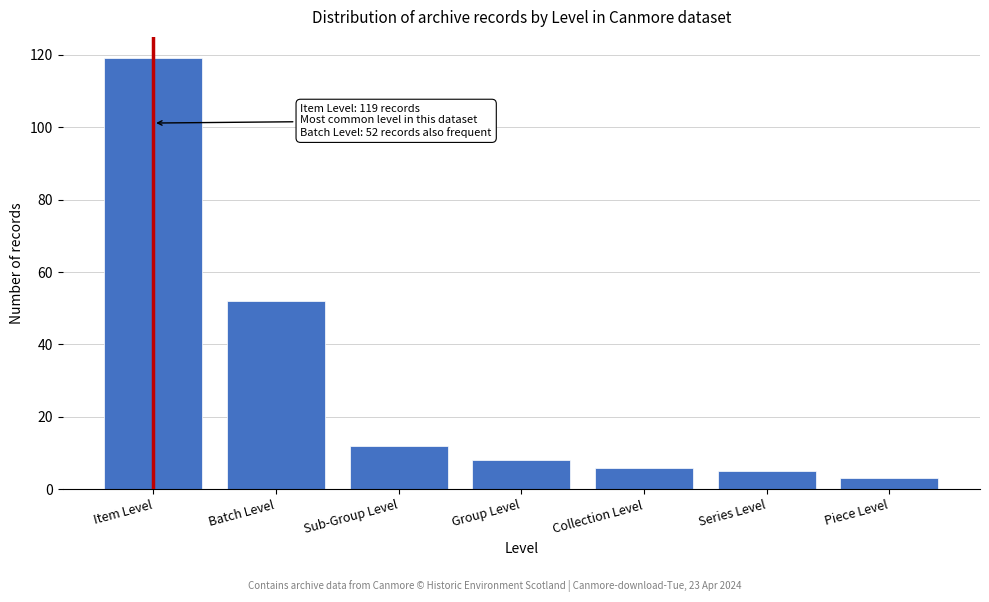

Reading left to right, extract all data points from this chart.

Item Level=119	Batch Level=52	Sub-Group Level=12	Group Level=8	Collection Level=6	Series Level=5	Piece Level=3